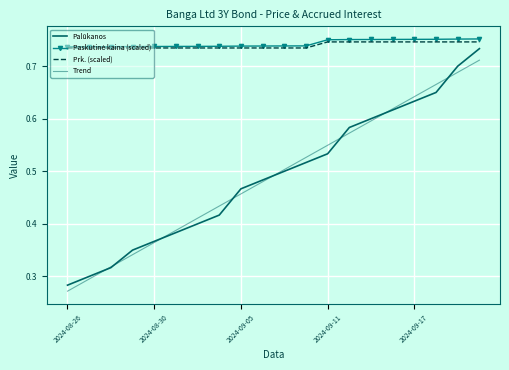

At which label is Paskutinė kaina (scaled) closest to 0?

2024-08-26